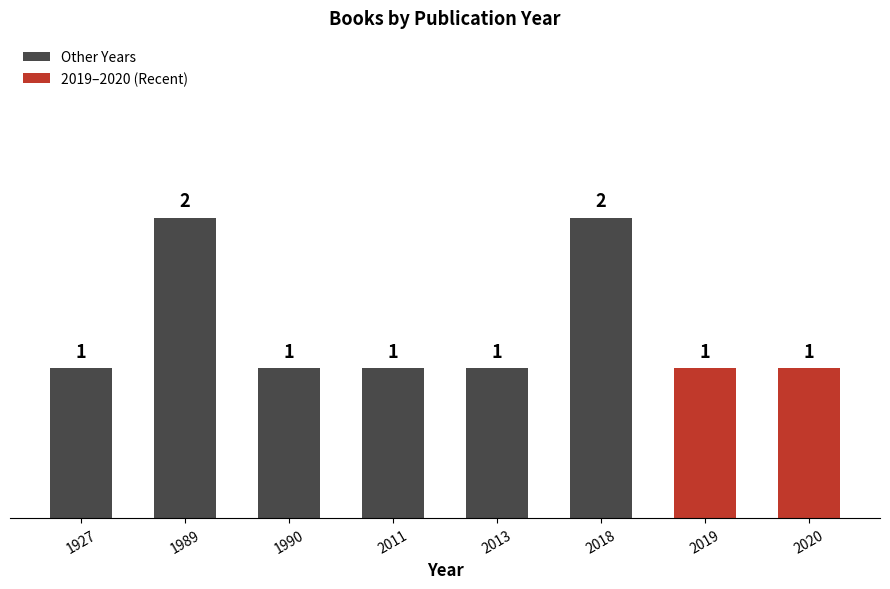

What is the approximate value at 2019?

1